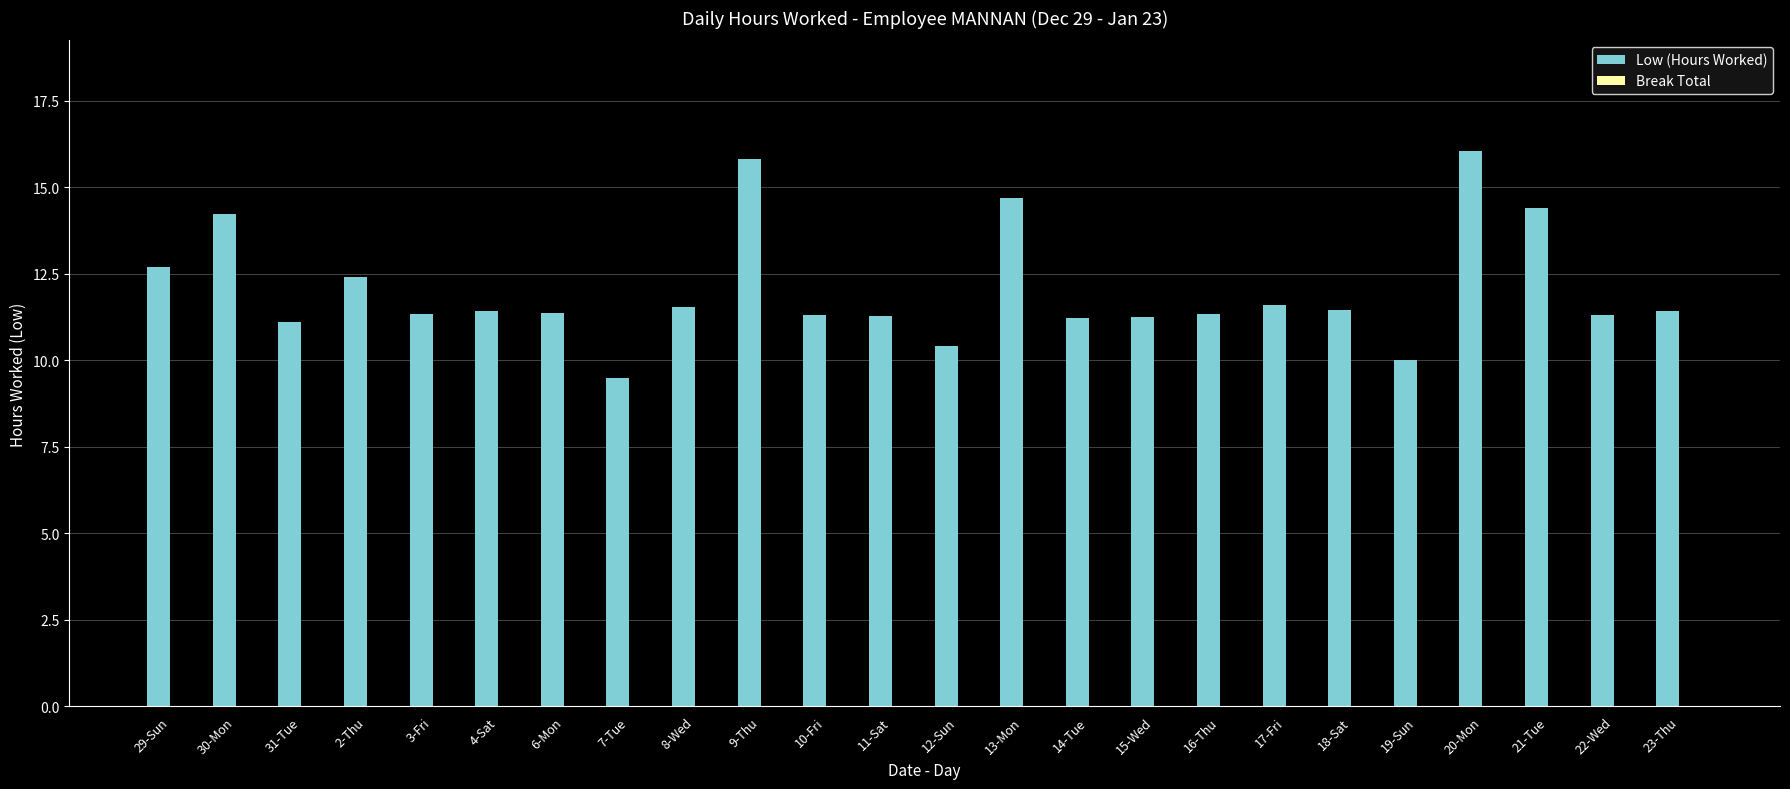

Between 9-Thu and 20-Mon, which is larger?

20-Mon